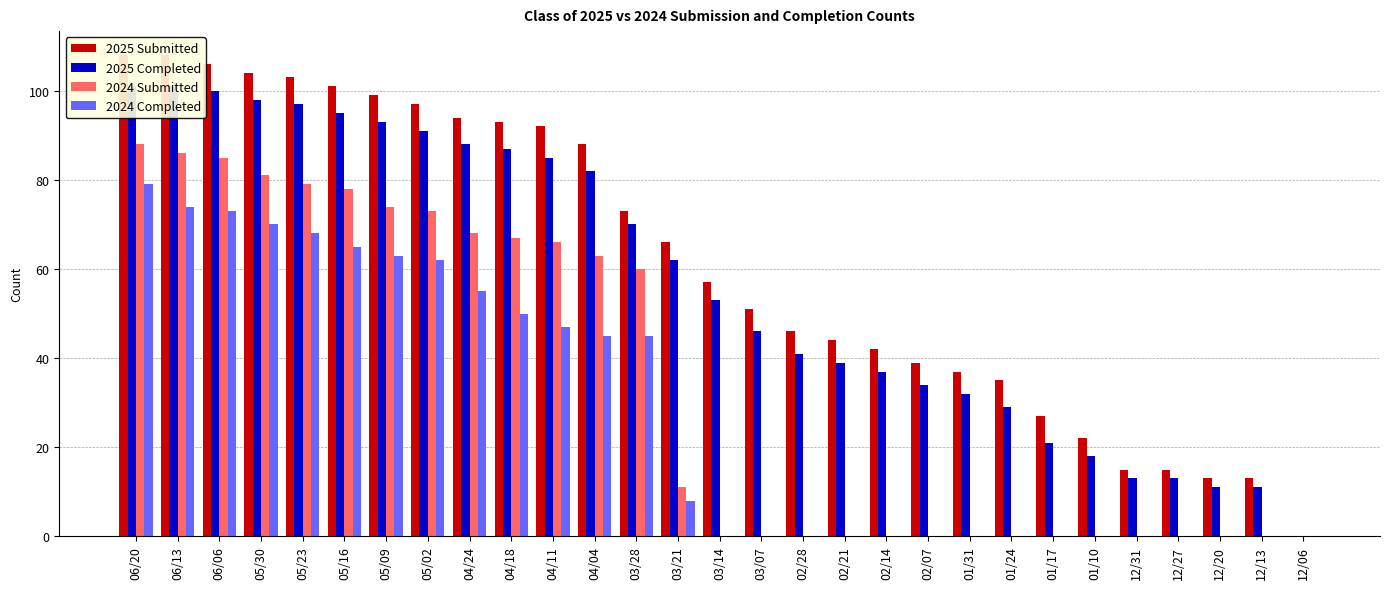

What is the difference between the maximum and second lowest values in the 2024 Completed series?

79